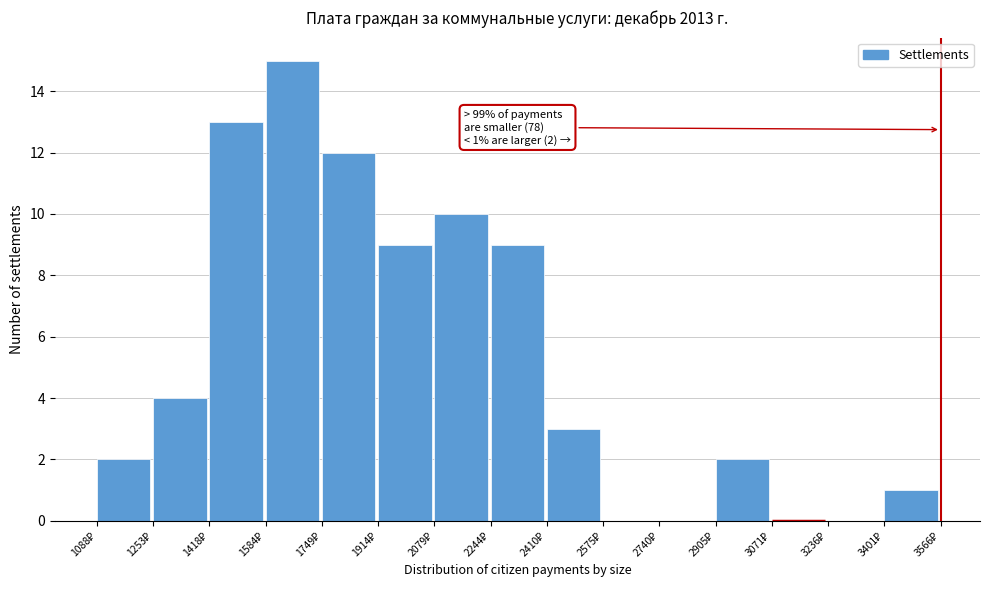

Over which range of the x-axis is the bar tallest?

1580 to 1740